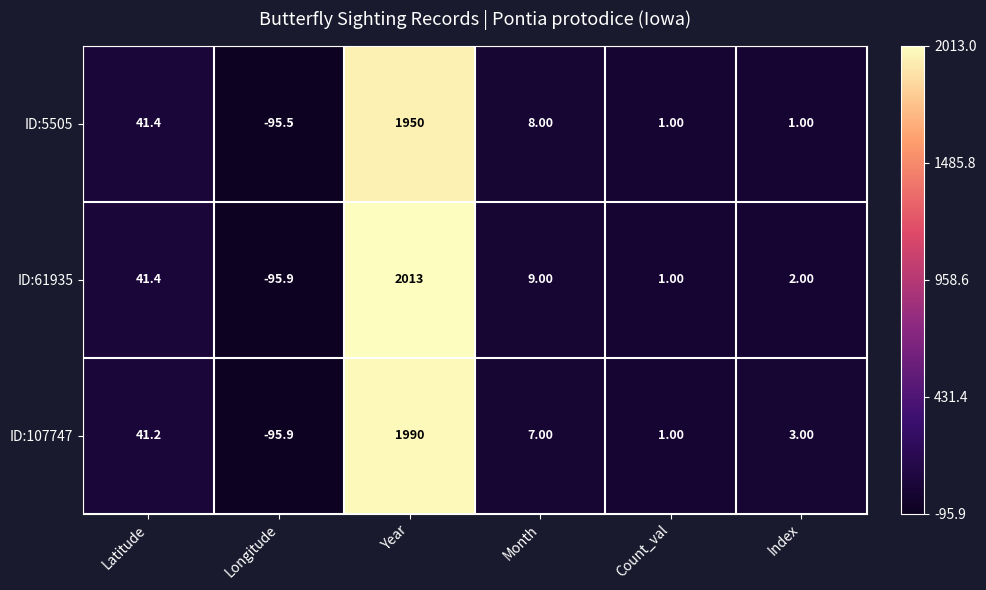

How many series are shown in this chart?

3